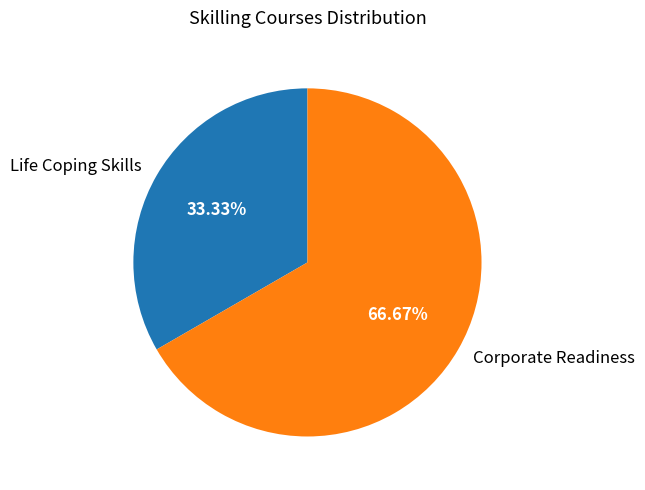

Between Life Coping Skills and Corporate Readiness, which is larger?

Corporate Readiness